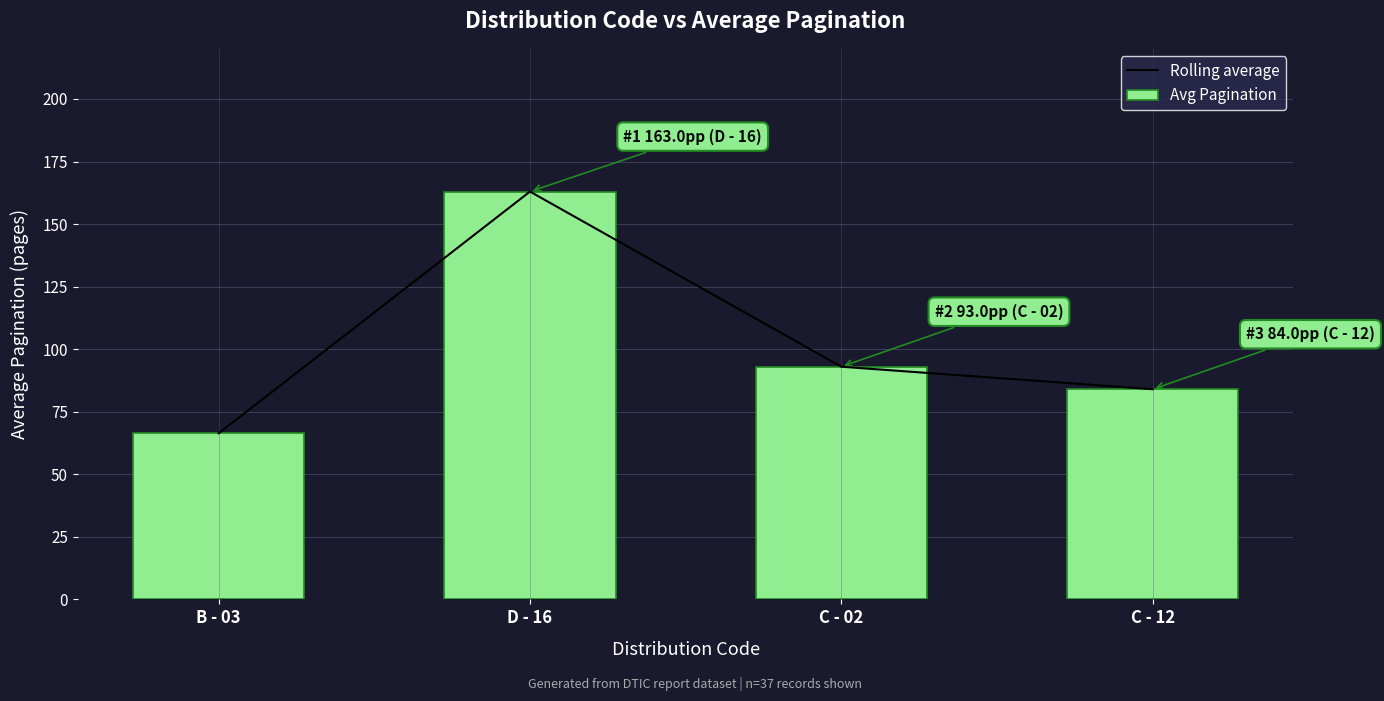

At C - 02, list the series in order from smallest to largest.

Rolling average, Avg Pagination